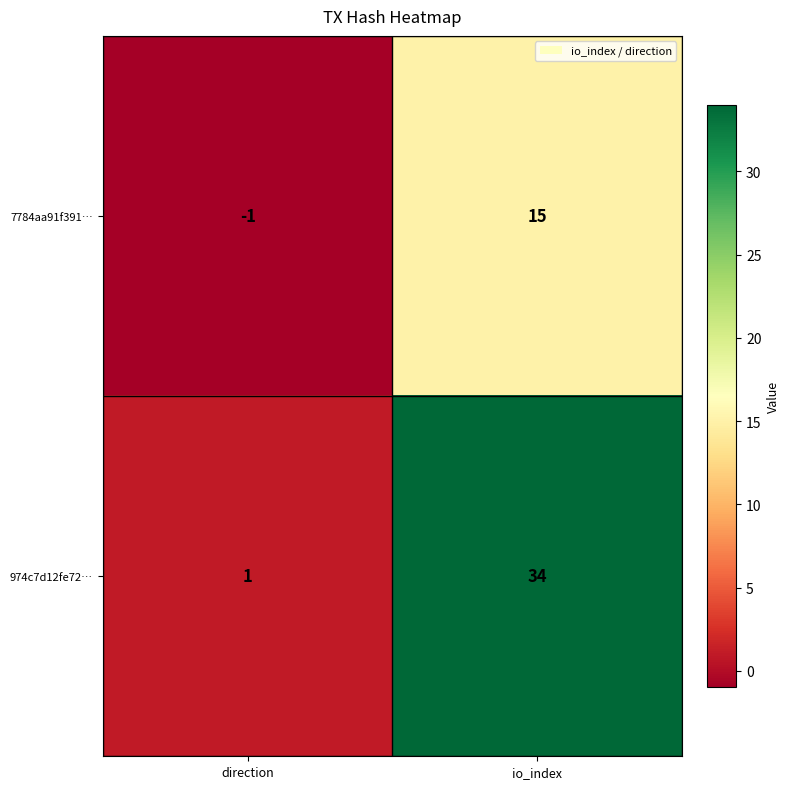

The 974c7d12fe72… series shows 1 at direction. True or false?

True